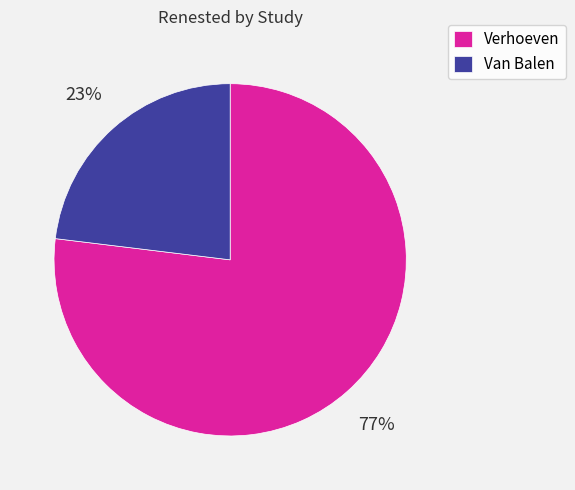

Does Verhoeven represent more than half of the total?

Yes